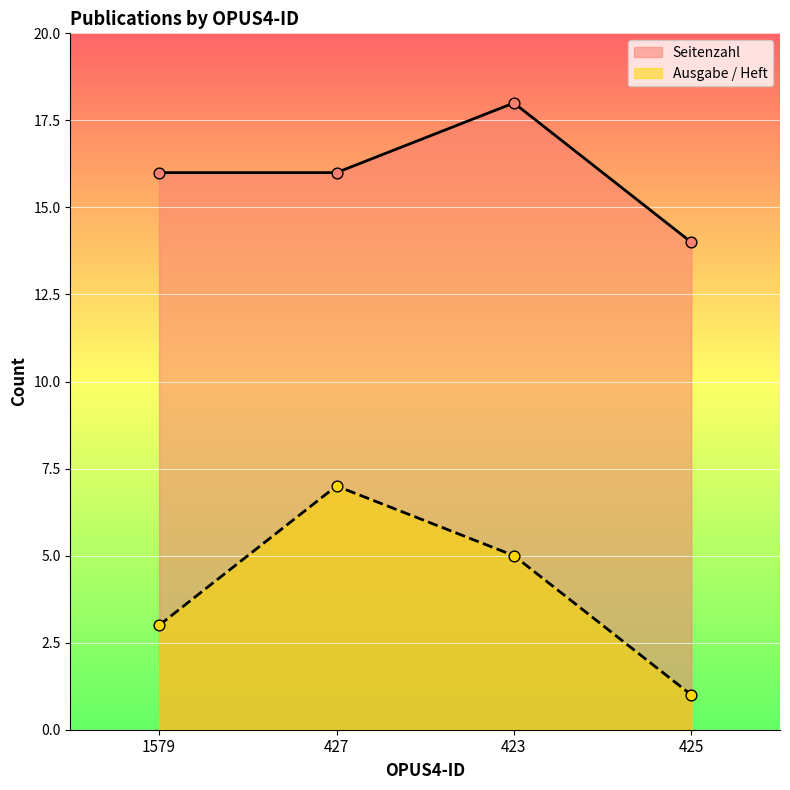

At which category is the sum across all series the highest?

427